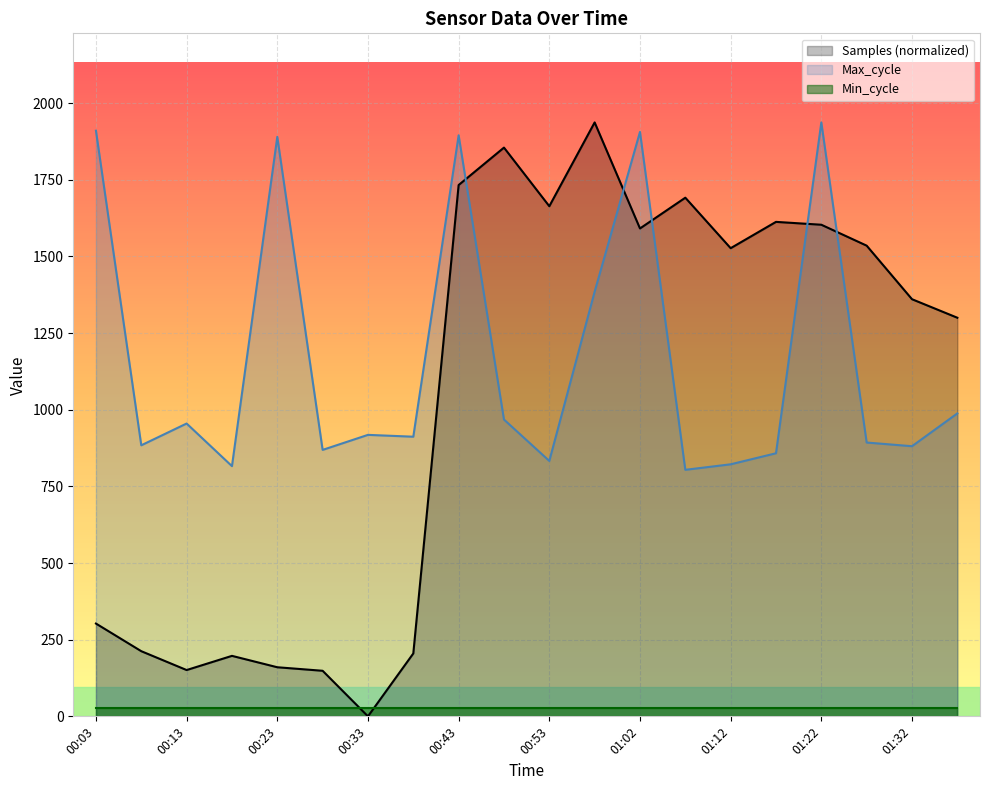

What is the label of the 14th point from the left?

01:07